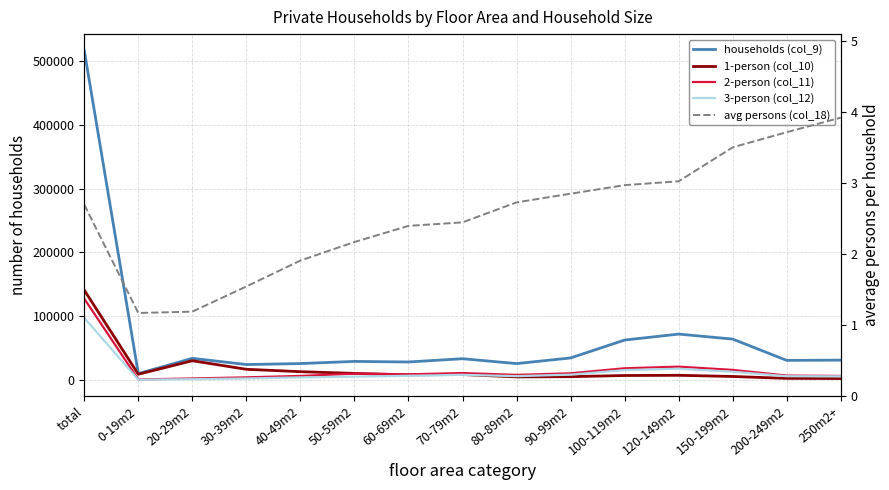

What is the difference between the avg persons (col_18) values at 50-59m2 and 0-19m2?

1.0